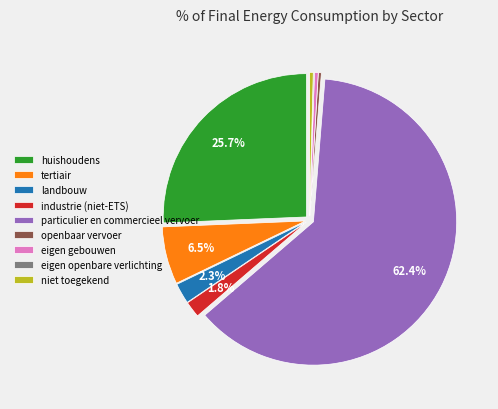

To the nearest percent, what is the difference between the largest and smallest slice percentages?

62%